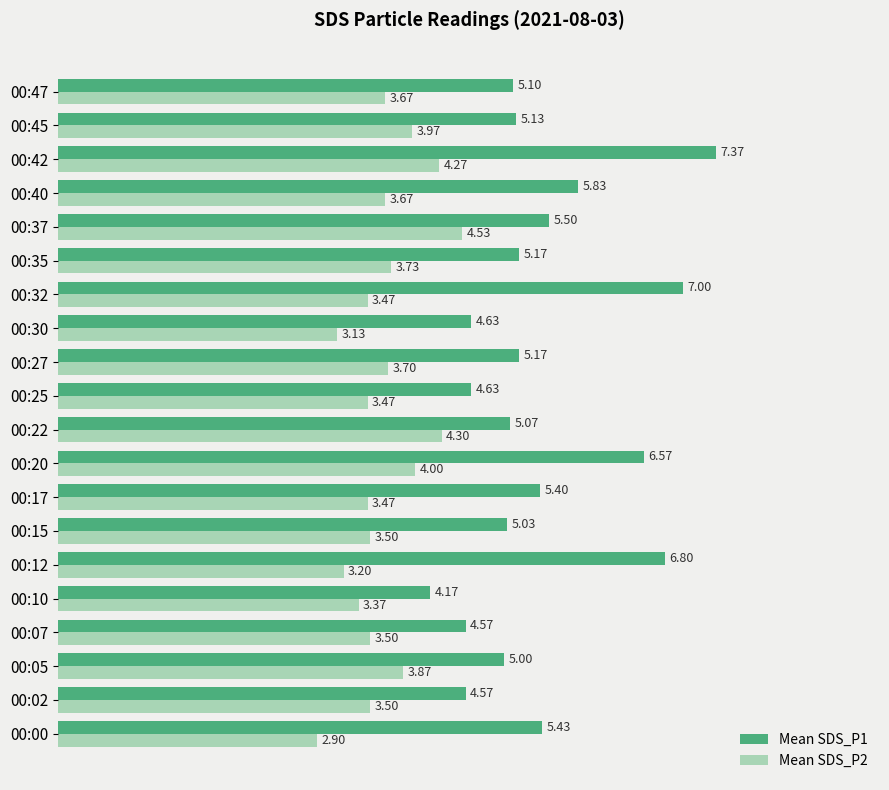

Rank the series by their maximum value, from lowest to highest.

Mean SDS_P2, Mean SDS_P1